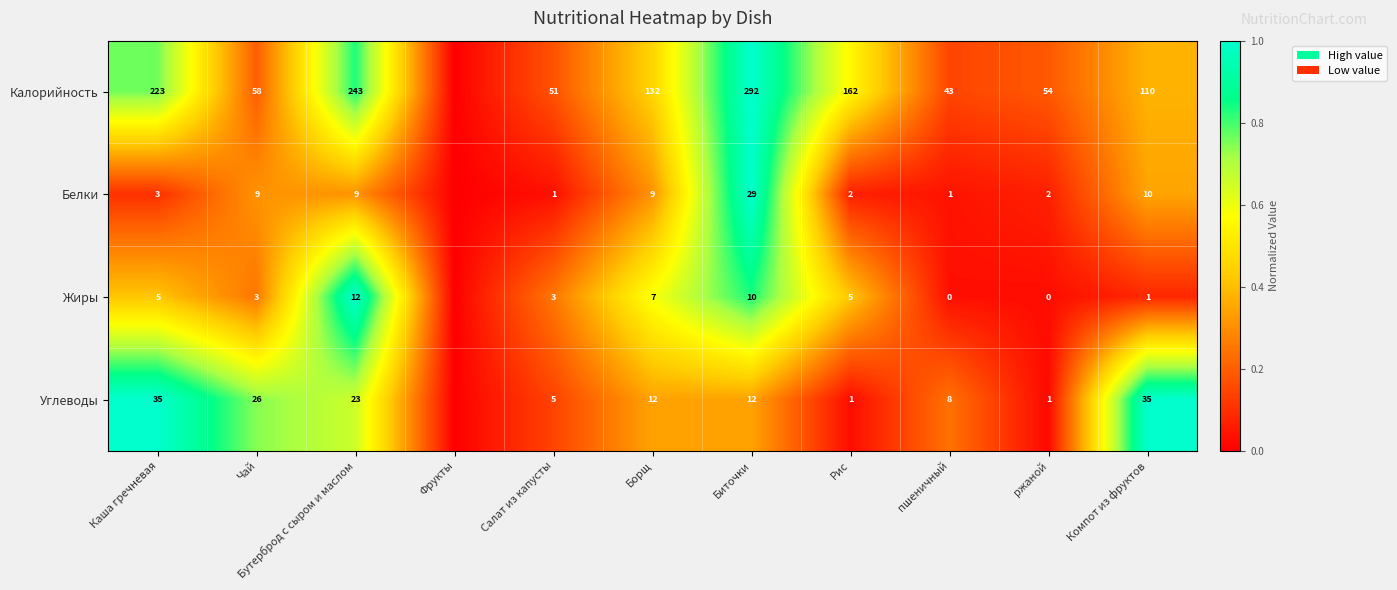

What is the sum of the Калорийность values at Биточки and Каша гречневая?

515